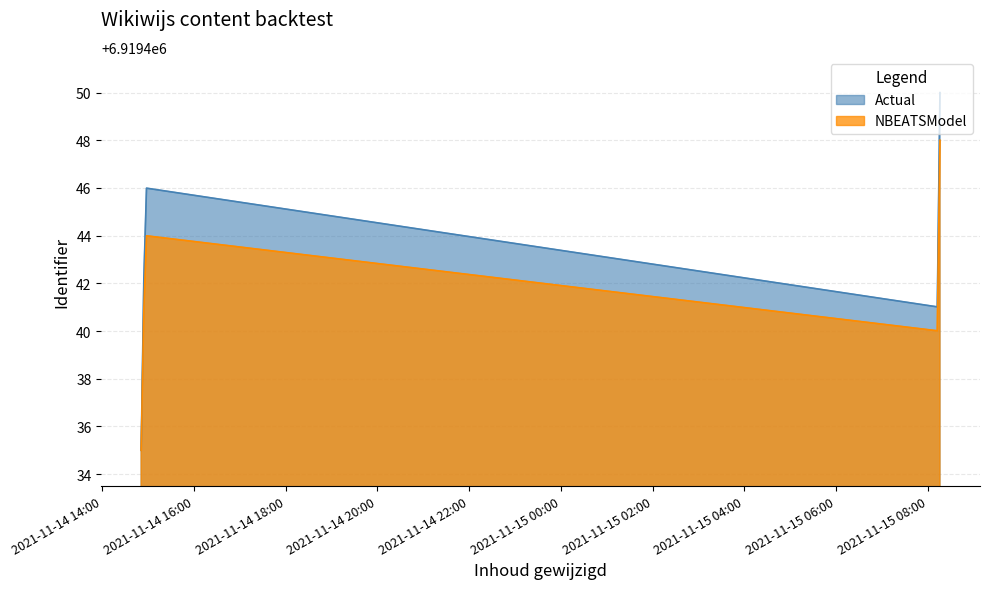

At which category is the sum across all series the highest?

2021-11-15 08:15:37